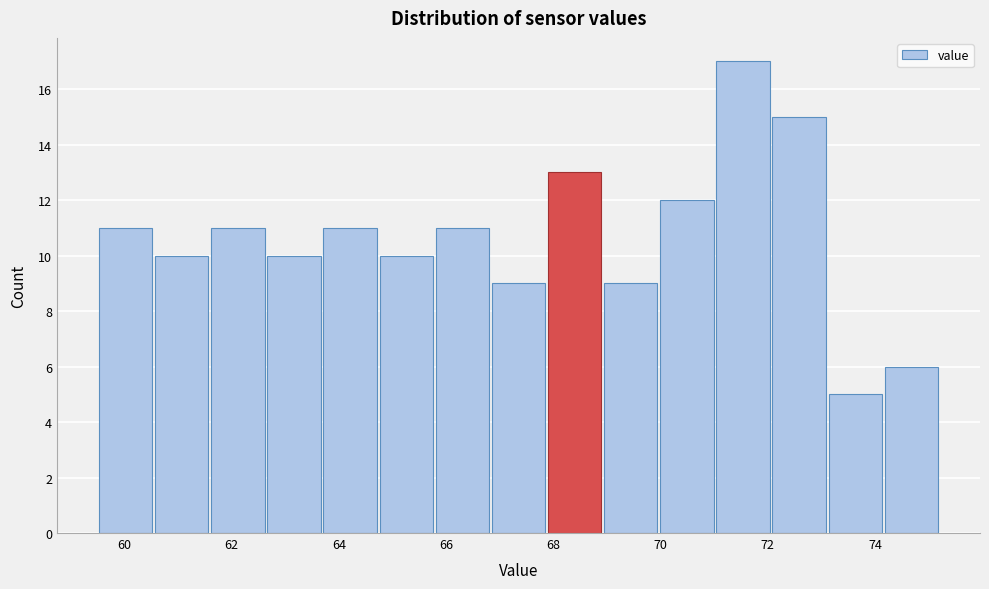

Reading left to right, transcribe this chart: for each bar, give the range it covers on the x-axis and its height. Neither the bar edges nor the heights are printed on the chart, so give them approximately, as read against the axes.

59.6 to 60.6: 11
60.6 to 61.6: 10
61.6 to 62.6: 11
62.6 to 63.6: 10
63.6 to 64.8: 11
64.8 to 65.8: 10
65.8 to 66.8: 11
66.8 to 67.8: 9
67.8 to 69.0: 13
69.0 to 70.0: 9
70.0 to 71.0: 12
71.0 to 72.0: 17
72.0 to 73.2: 15
73.2 to 74.2: 5
74.2 to 75.2: 6